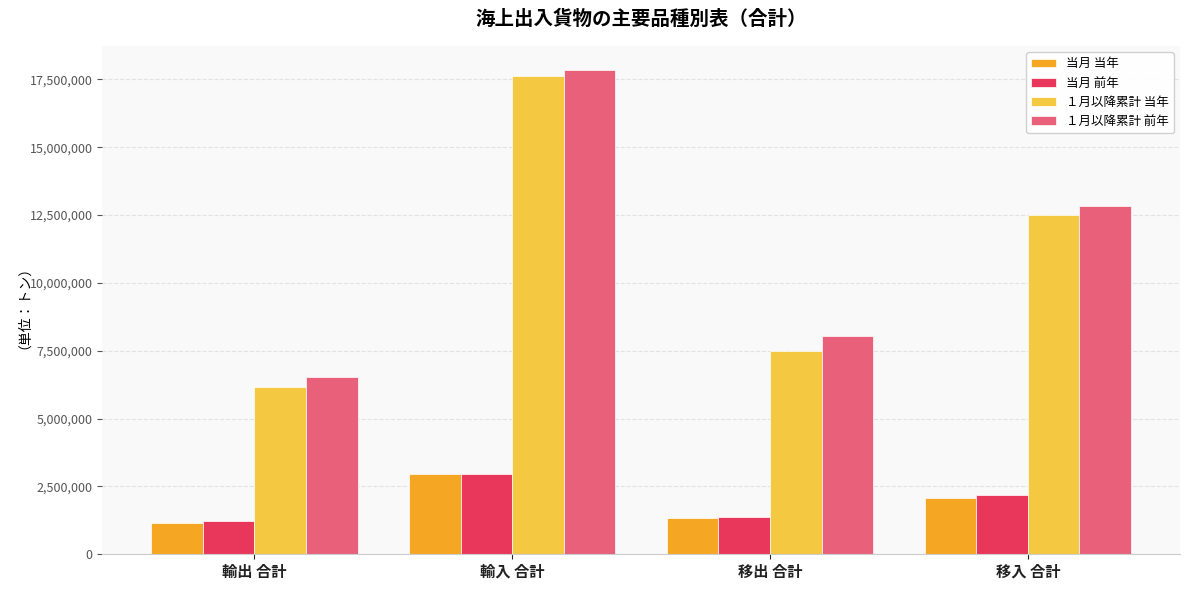

List the labels in order of １月以降累計 前年 value, largest first.

輸入 合計, 移入 合計, 移出 合計, 輸出 合計